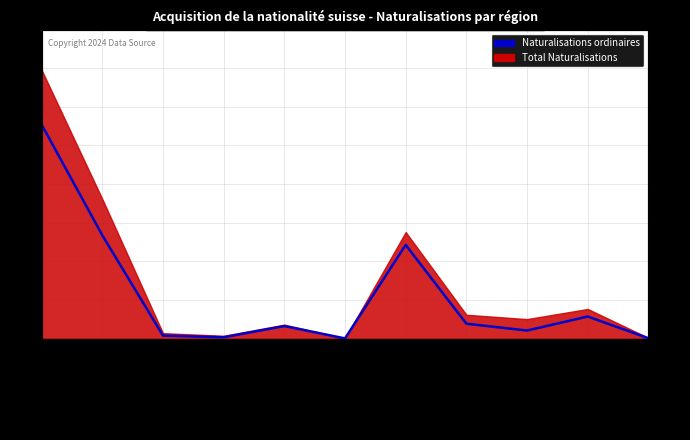

What is the label of the 5th point from the right?

Autres pays de l europe